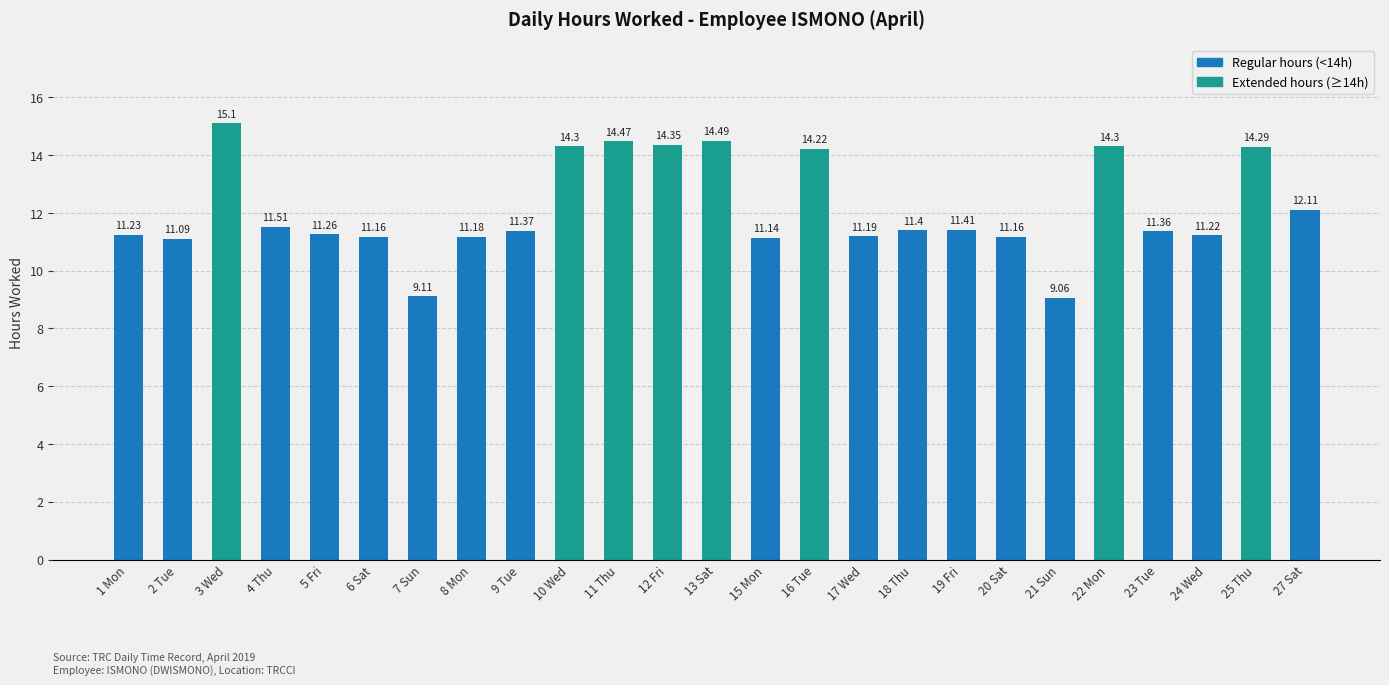

Approximately how many times larger is the value at 8 Mon compared to 13 Sat?

0.8